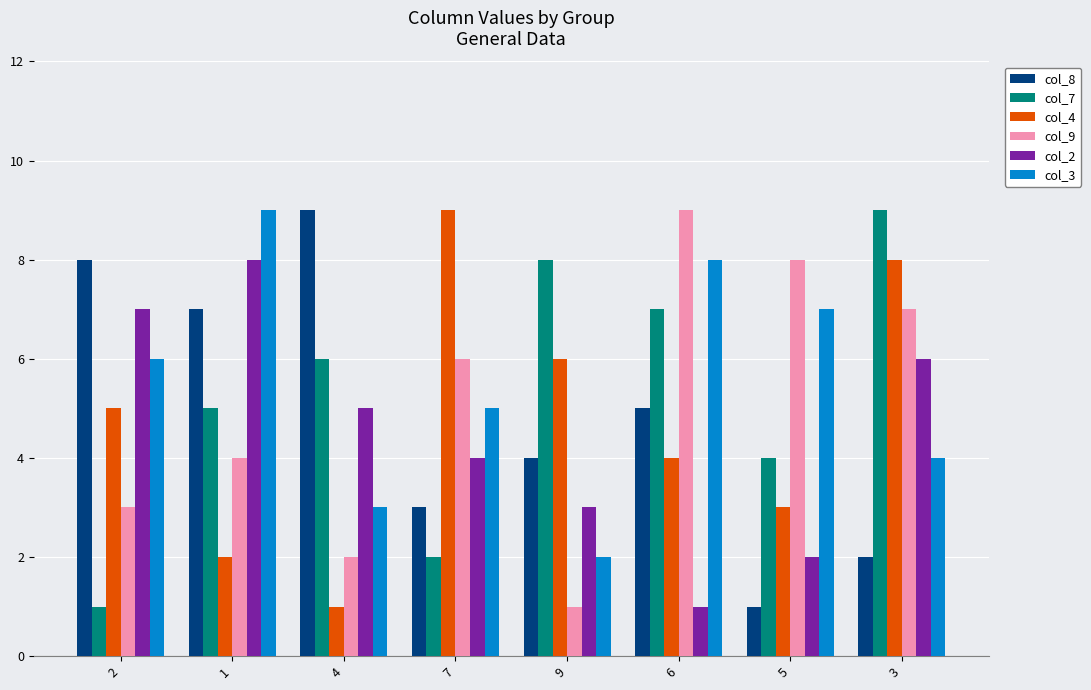

What is the average value of the col_7 series?

5